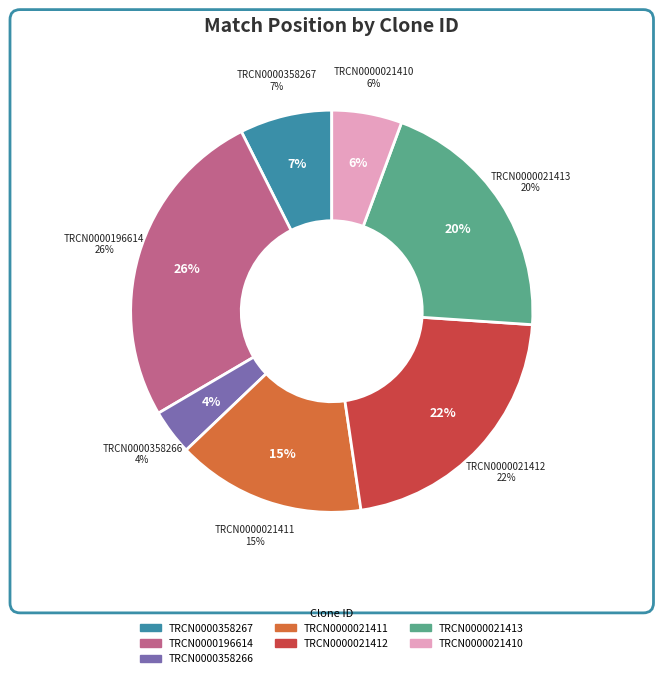

Is there a majority slice in this chart?

No